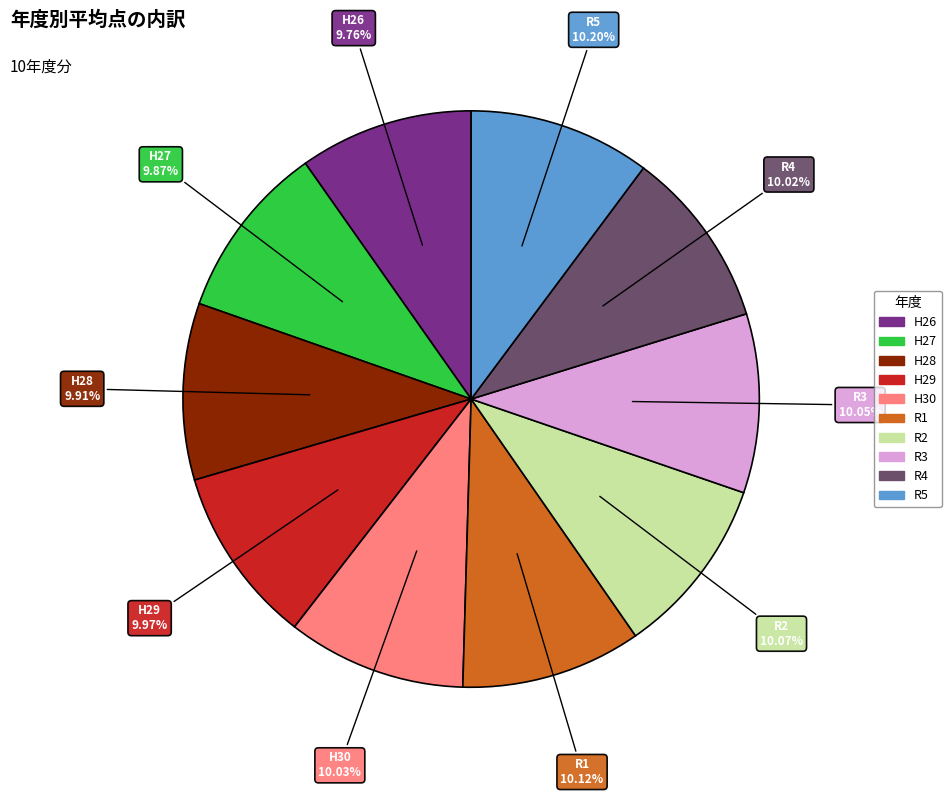

Does R2 represent more than half of the total?

No